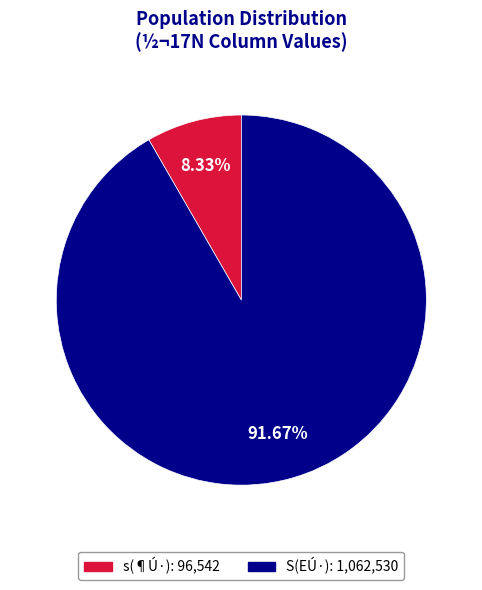

Approximately how many times larger is the value at s compared to S?

0.1